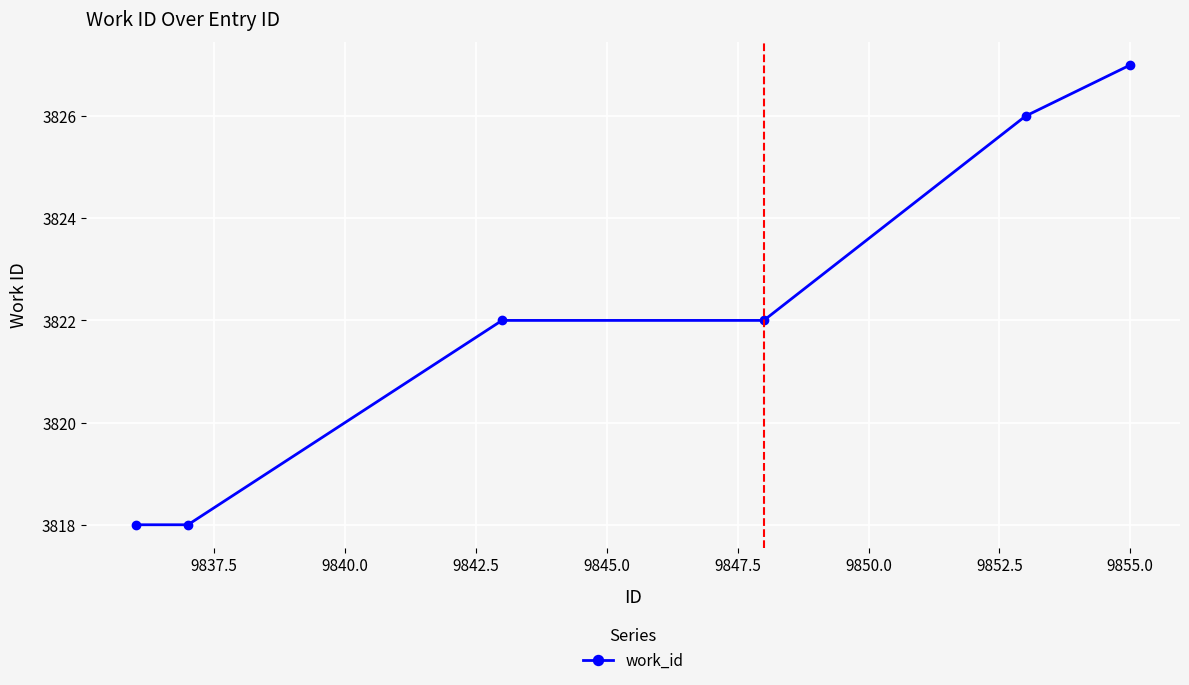

What is the maximum value shown in the chart?

3827